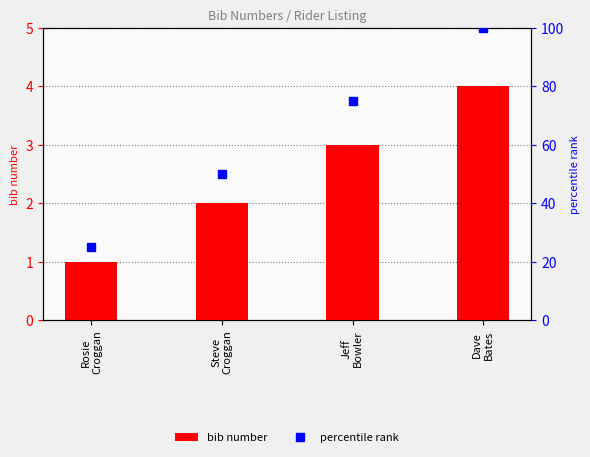

Reading left to right, what are all the values shown in this chart?

bib number: 1	2	3	4
percentile rank: 25	50	75	100